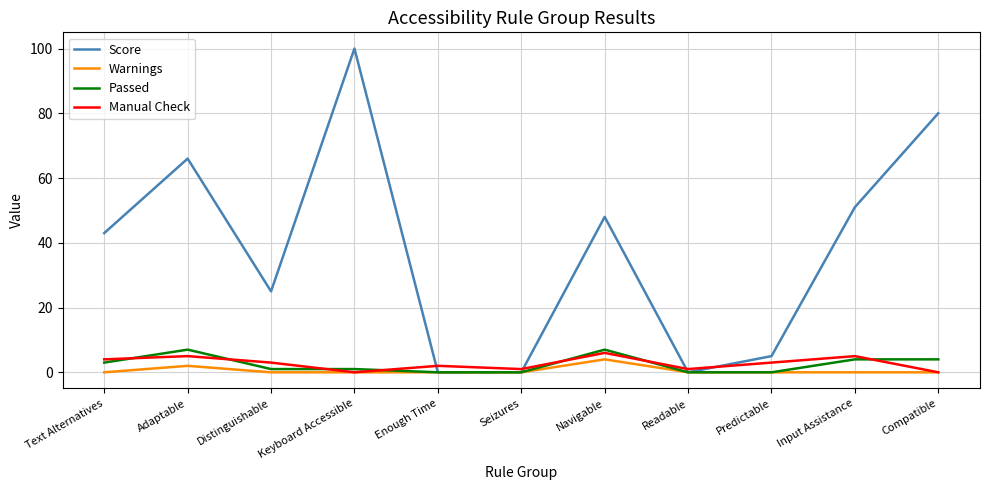

What is the greatest value displayed?

100